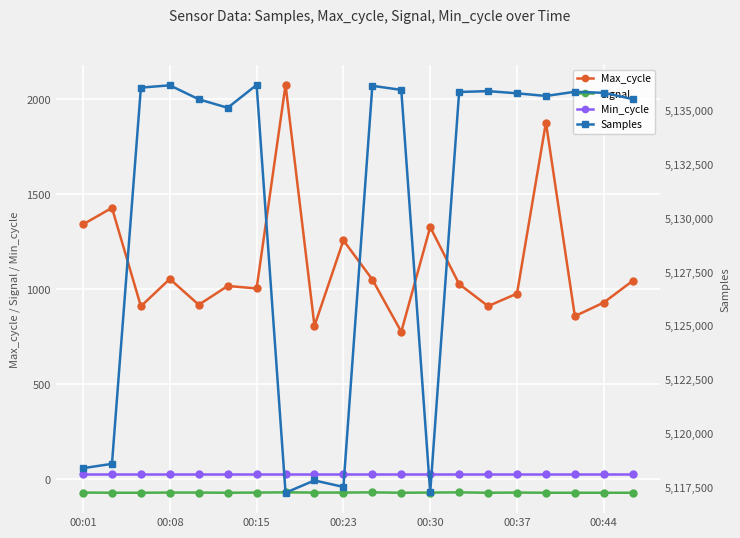

True or false: Max_cycle has more than 1 points higher than both neighbors.

True